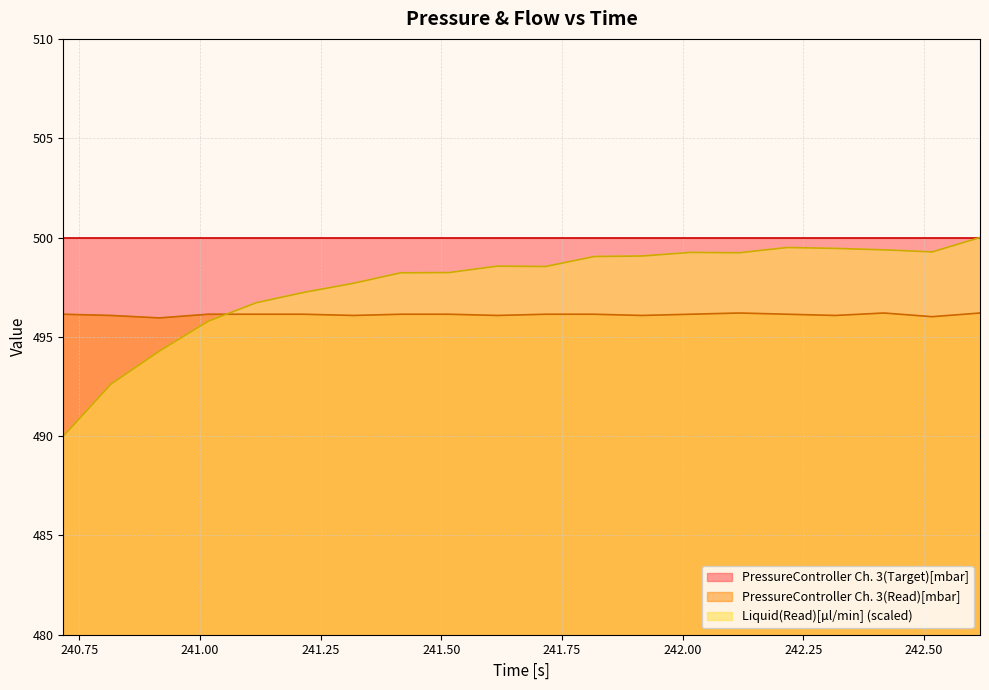

True or false: PressureController Ch. 3(Read)[mbar] and PressureController Ch. 3(Target)[mbar] intersect in this chart.

False